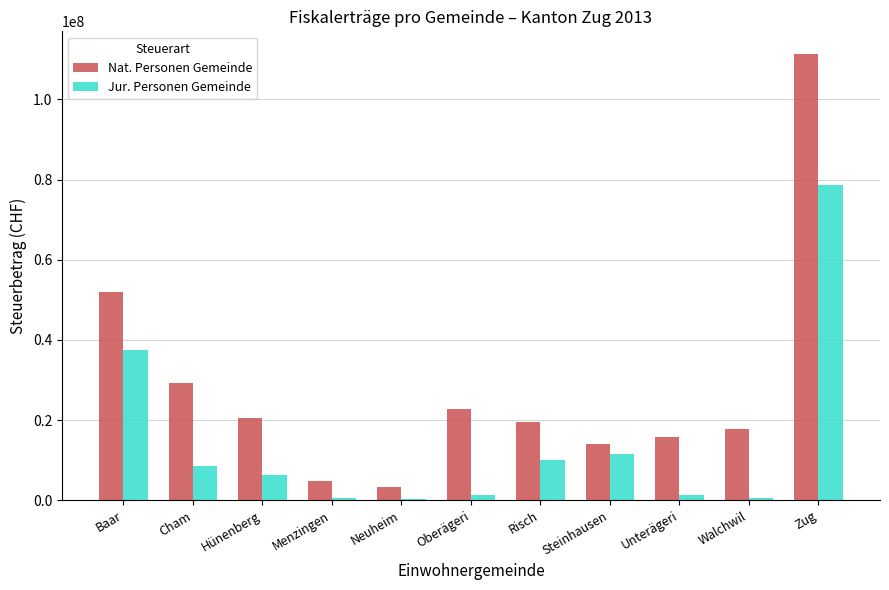

Between Menzingen and Risch, which series saw the biggest shift?

Nat. Personen Gemeinde